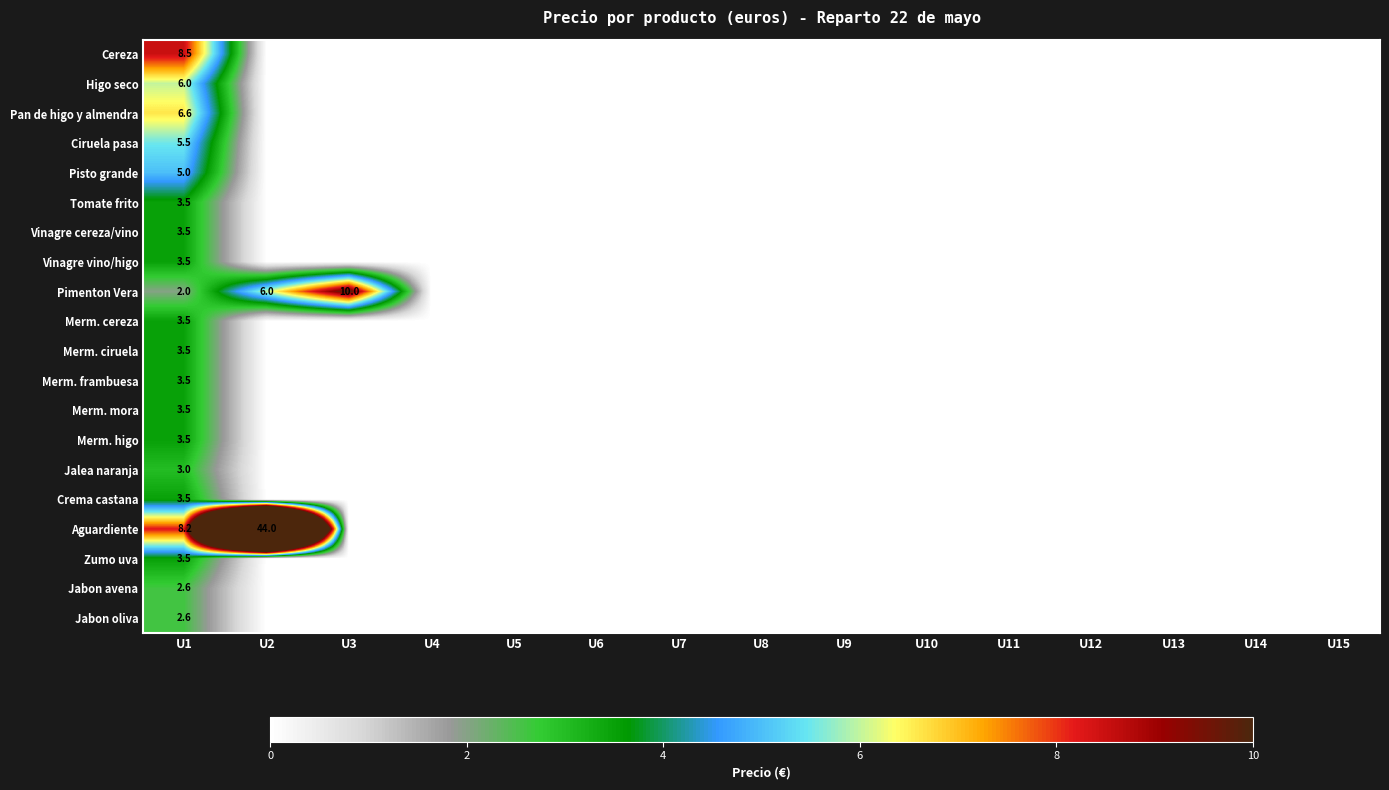

Between U7 and U9, which is larger?

U7